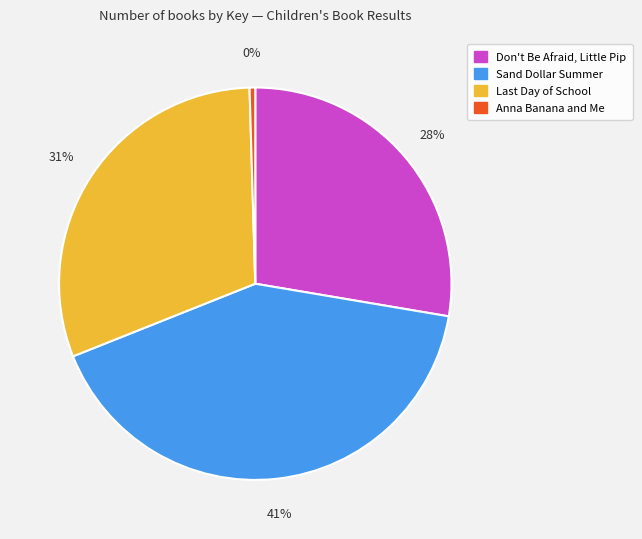

Does Sand Dollar Summer represent more than half of the total?

No